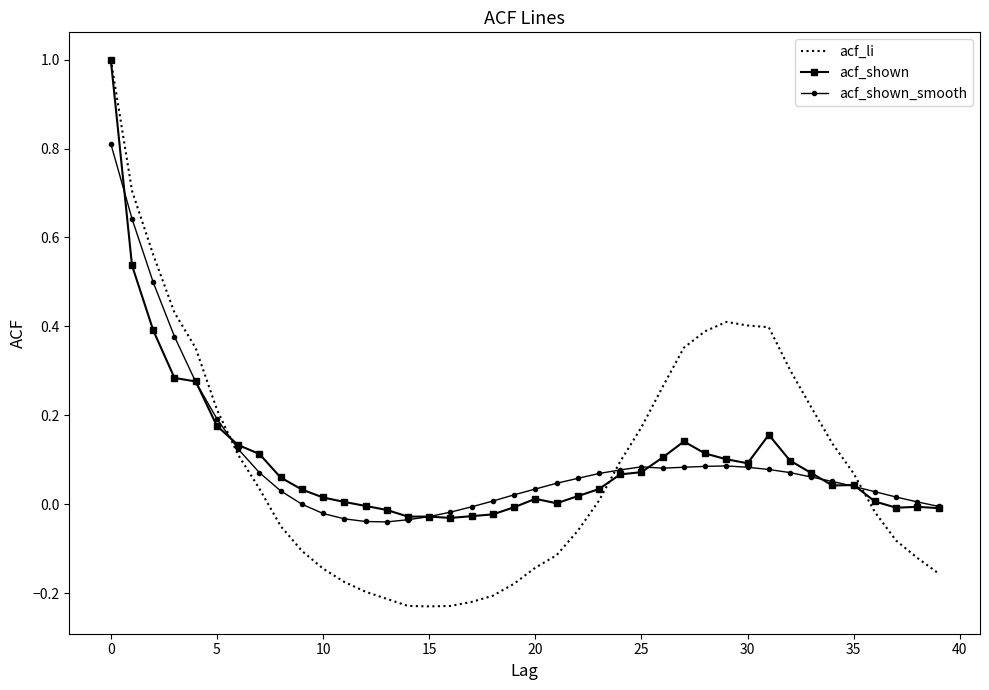

What is the maximum value for acf_li?

1.0